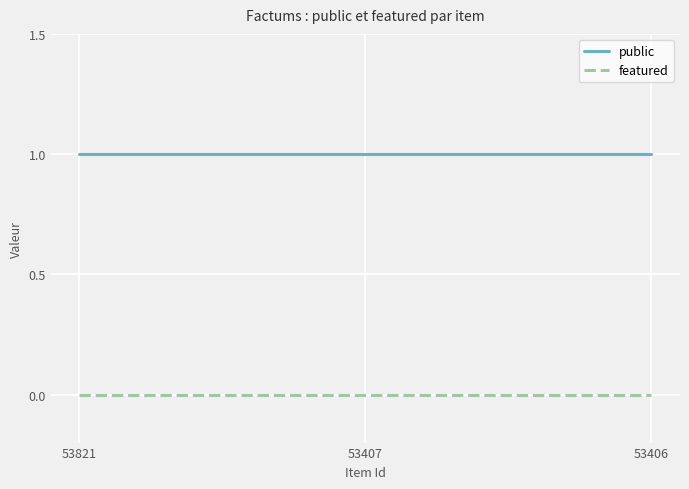

Is the value of featured at 53406 greater than the value of public at 53821?

No